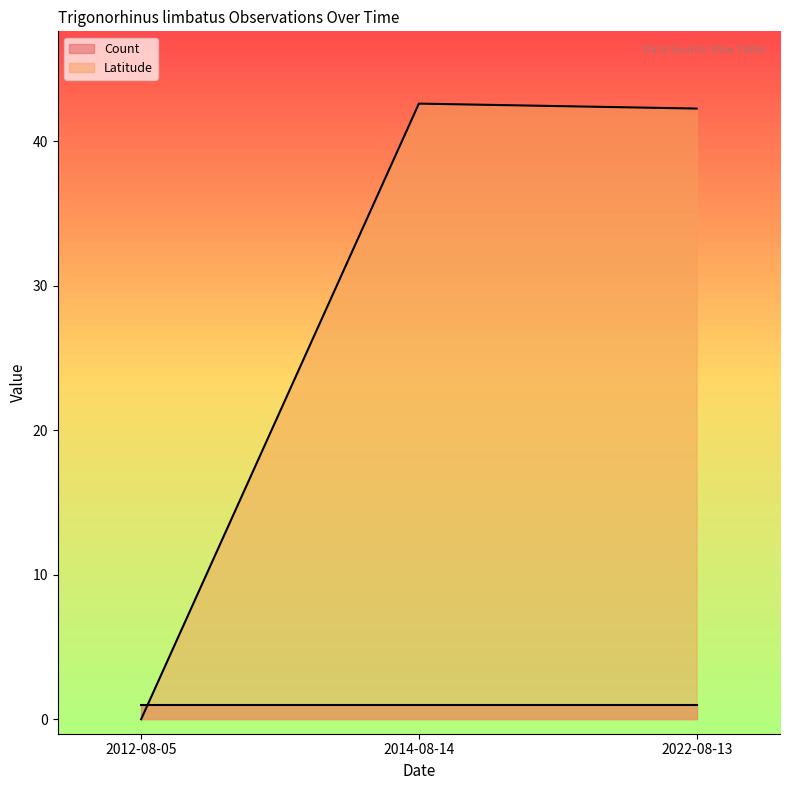

Count the number of categories in the chart.

3